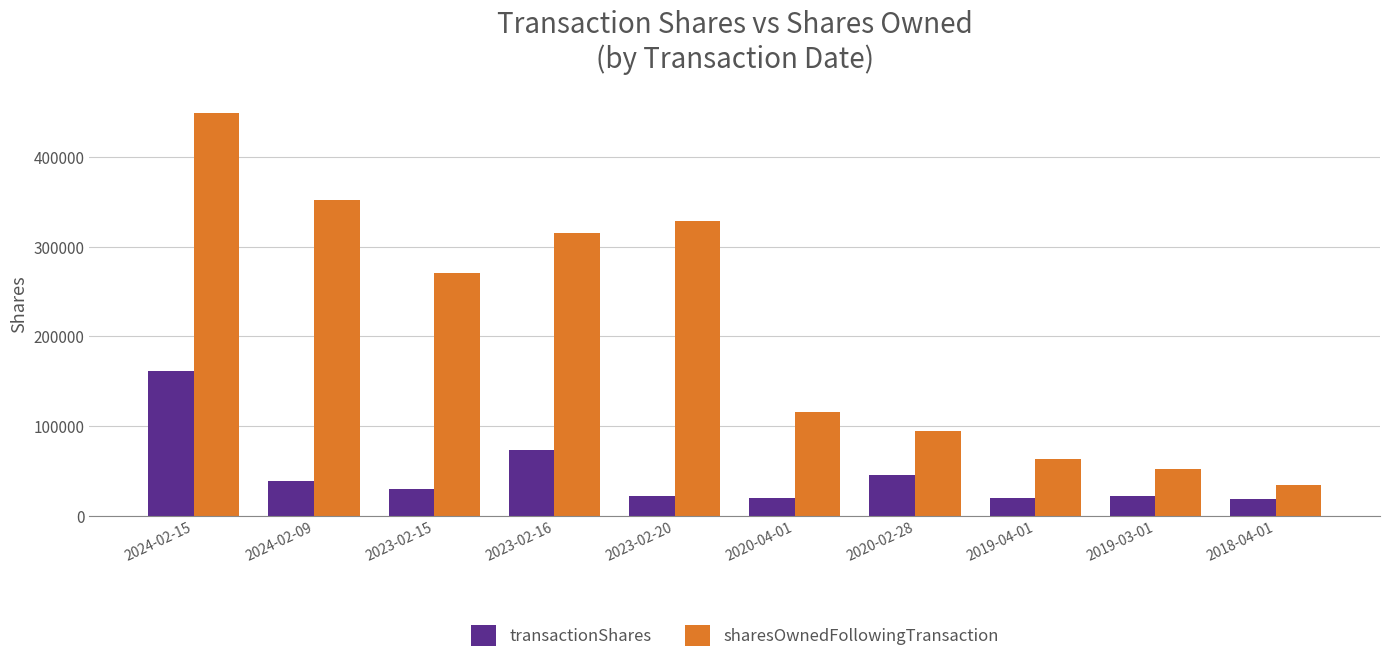

What is the difference between the second highest and second lowest values in the sharesOwnedFollowingTransaction series?

300194